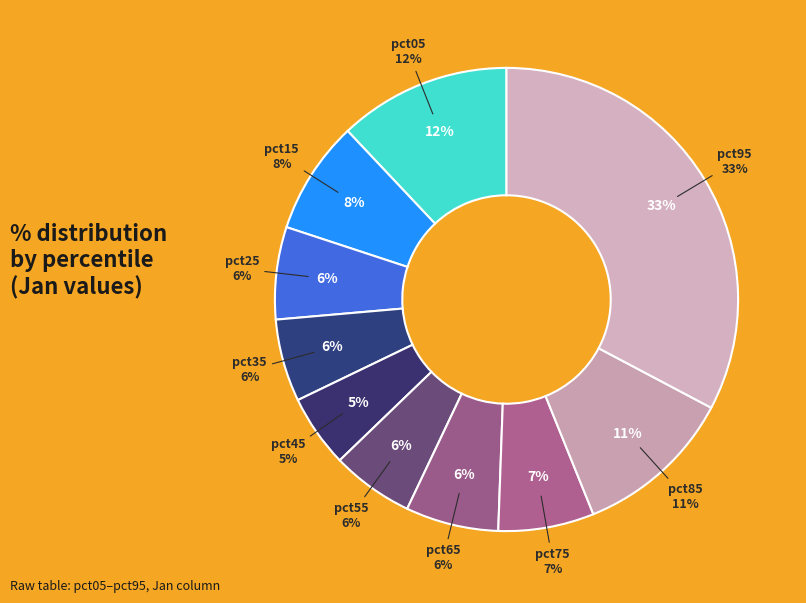

What percentage do pct65 and pct05 together represent?

18.5%